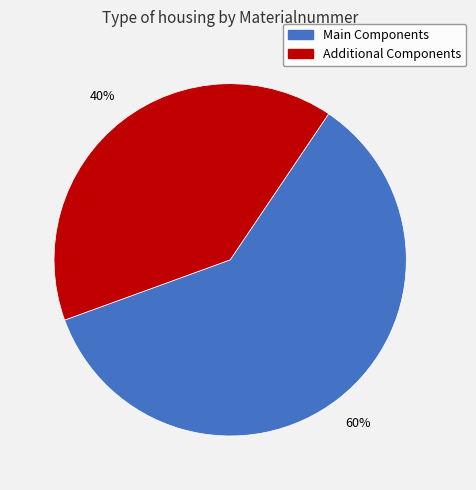

Count the number of slices in the pie.

2